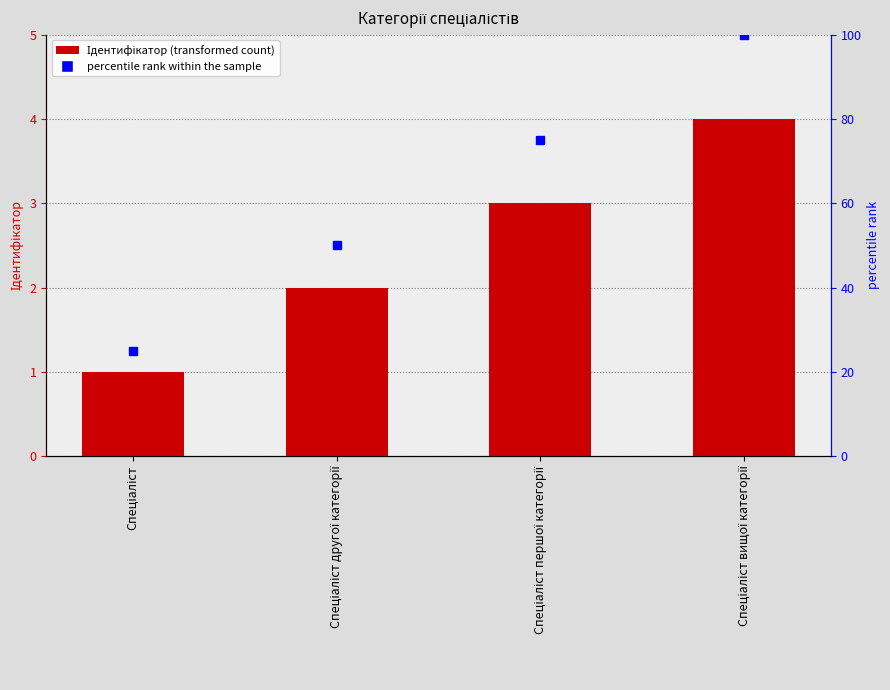

Reading left to right, list all the values displayed in this chart.

1	2	3	4